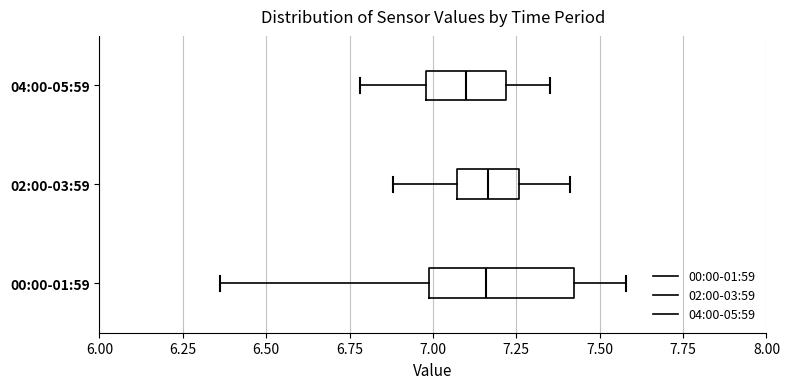

Reading bottom to top, transcribe this box plot: for each box, give where its median line is, the range the box spans, and where its two whiskers end, as read against the x-axis. The values are not printed on the chart, so give them approximately, as read against the axis.

00:00-01:59: median 7.15, box 7.00 to 7.40, whiskers 6.35 to 7.60
02:00-03:59: median 7.15, box 7.05 to 7.25, whiskers 6.90 to 7.40
04:00-05:59: median 7.10, box 7.00 to 7.20, whiskers 6.80 to 7.35